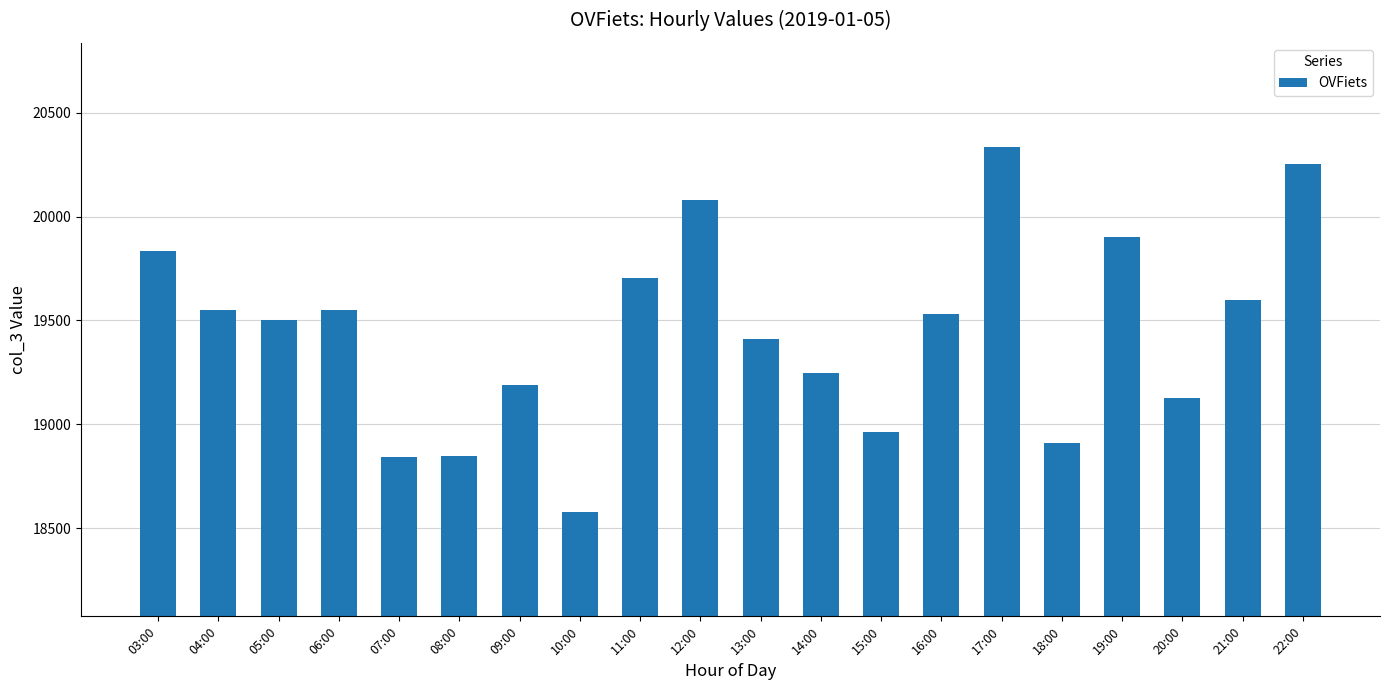

The value at 16:00 is 19529. True or false?

True